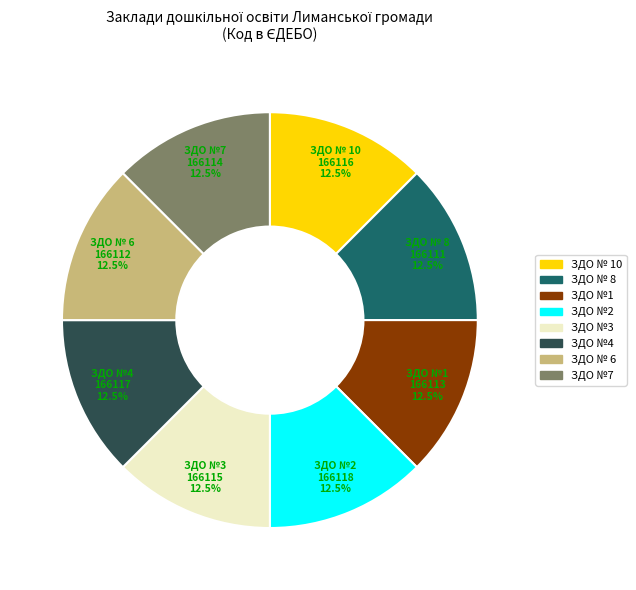

Is there any slice that represents more than half of the pie?

No